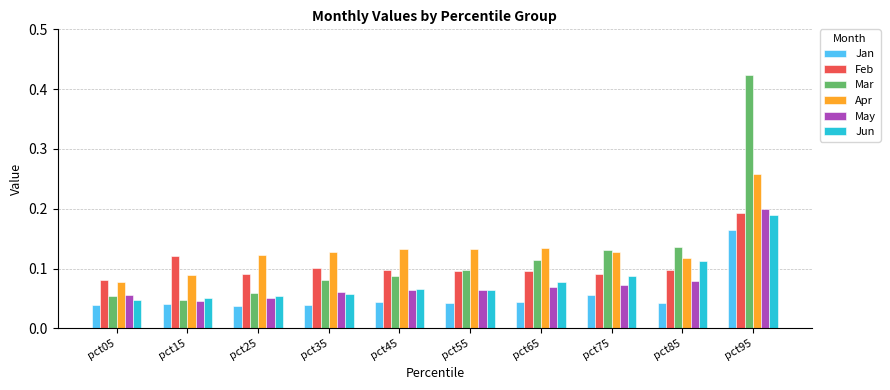

How many Feb values are between 0 and 1?

10